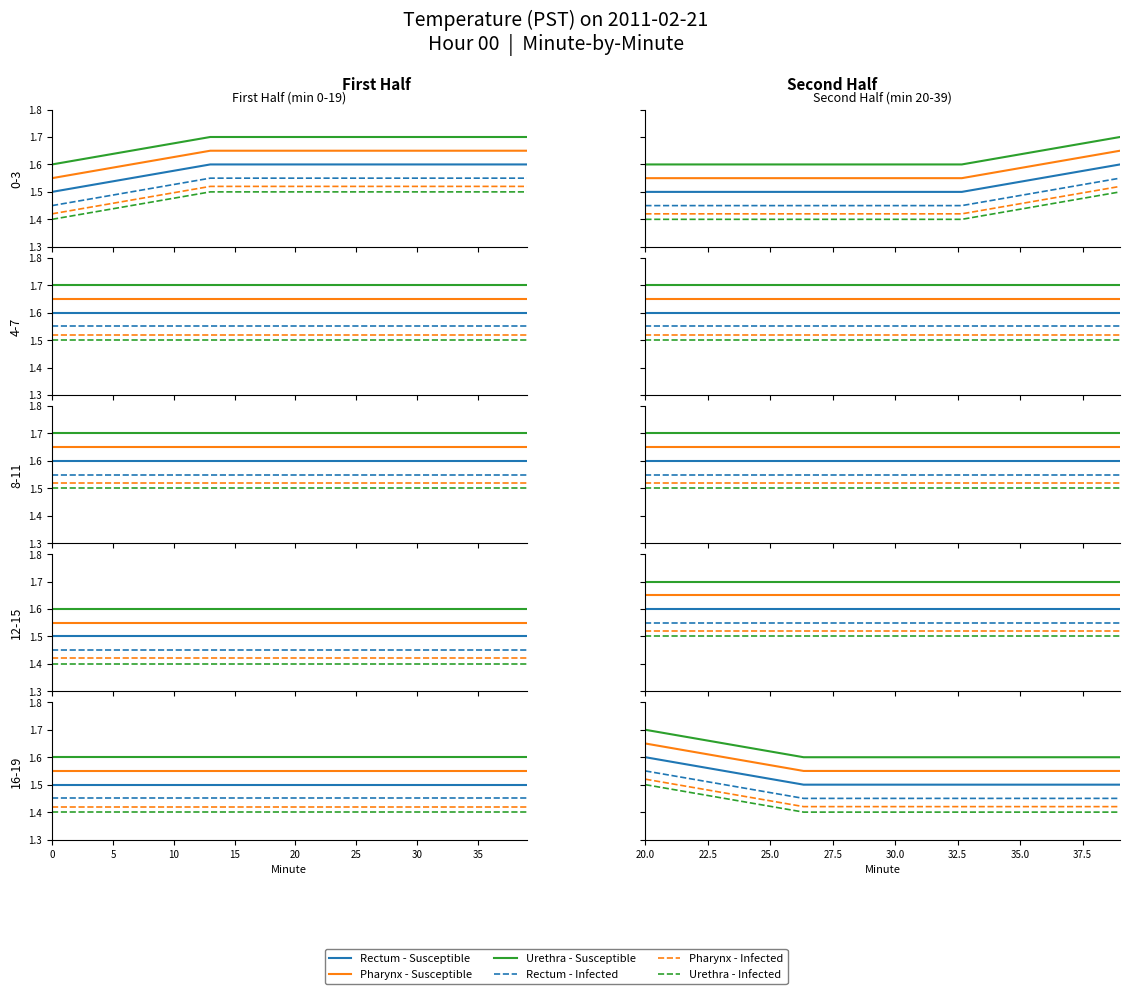

What is the smallest value displayed?

1.4